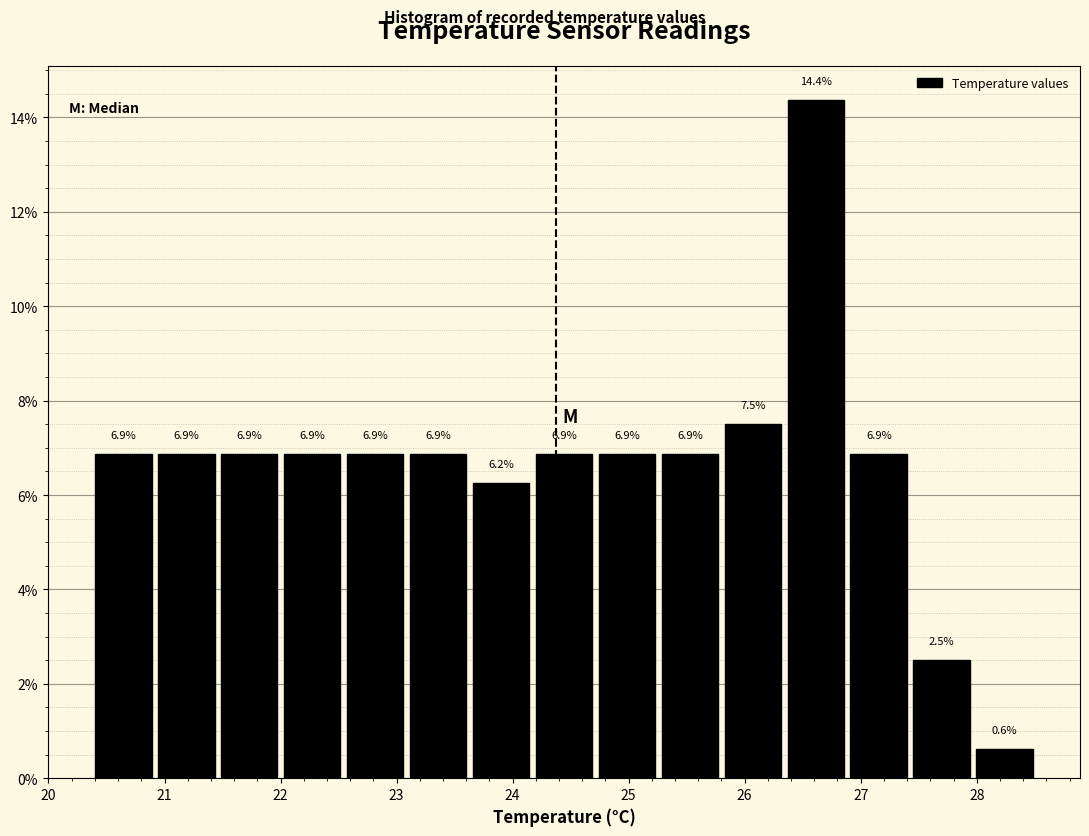

Over which range of the x-axis is the bar tallest?

26.4 to 26.9